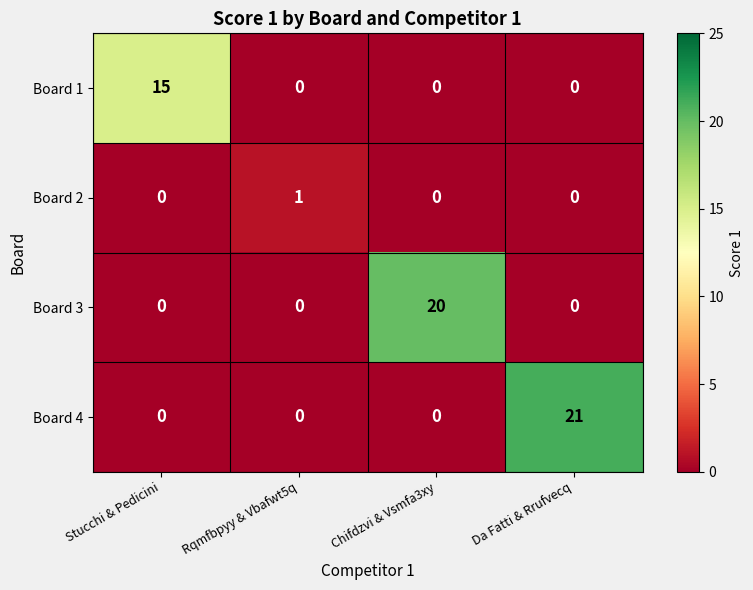

Reading left to right, extract all data points from this chart.

Board 1: Stucchi & Pedicini=15	Rqmfbpyy & Vbafwt5q=0	Chifdzvi & Vsmfa3xy=0	Da Fatti & Rrufvecq=0
Board 2: Stucchi & Pedicini=0	Rqmfbpyy & Vbafwt5q=1	Chifdzvi & Vsmfa3xy=0	Da Fatti & Rrufvecq=0
Board 3: Stucchi & Pedicini=0	Rqmfbpyy & Vbafwt5q=0	Chifdzvi & Vsmfa3xy=20	Da Fatti & Rrufvecq=0
Board 4: Stucchi & Pedicini=0	Rqmfbpyy & Vbafwt5q=0	Chifdzvi & Vsmfa3xy=0	Da Fatti & Rrufvecq=21